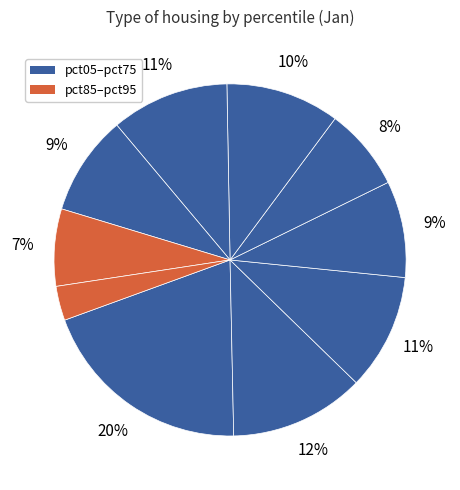

How many segments does this pie chart have?

10